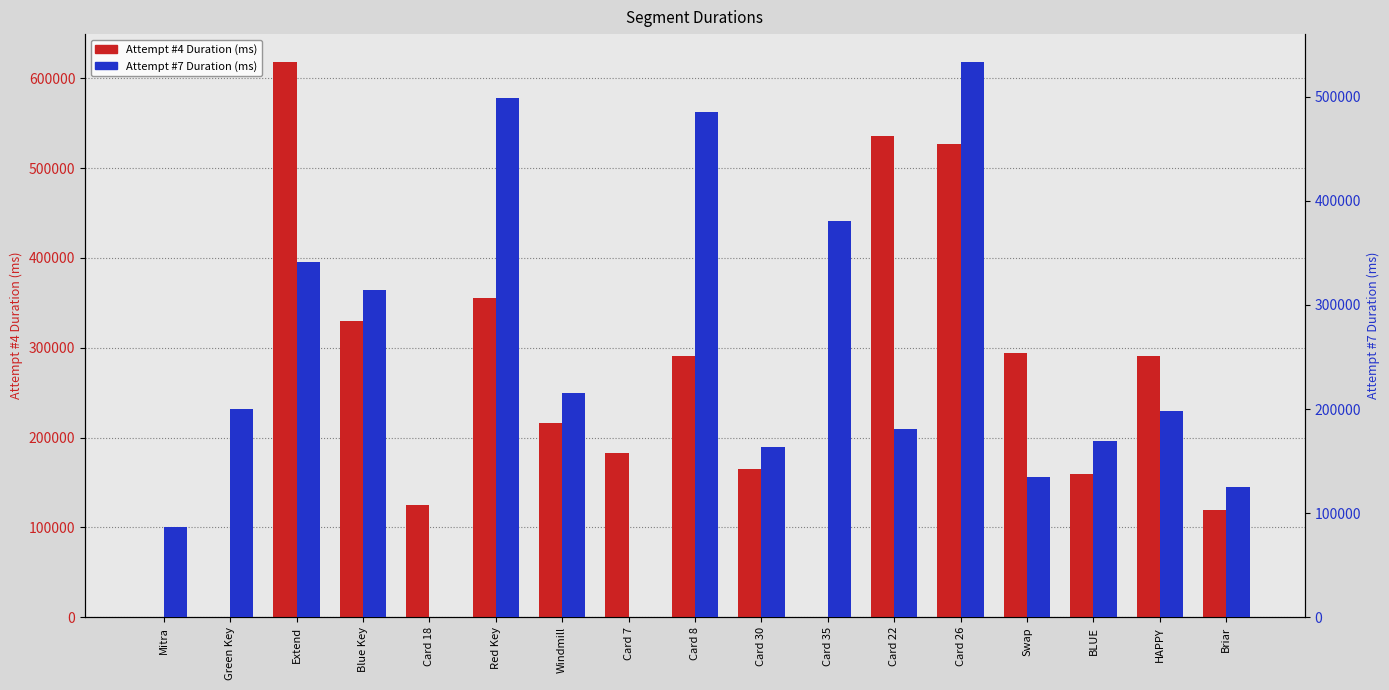

The Attempt #7 Duration (ms) series shows 126516 at Card 22. True or false?

False